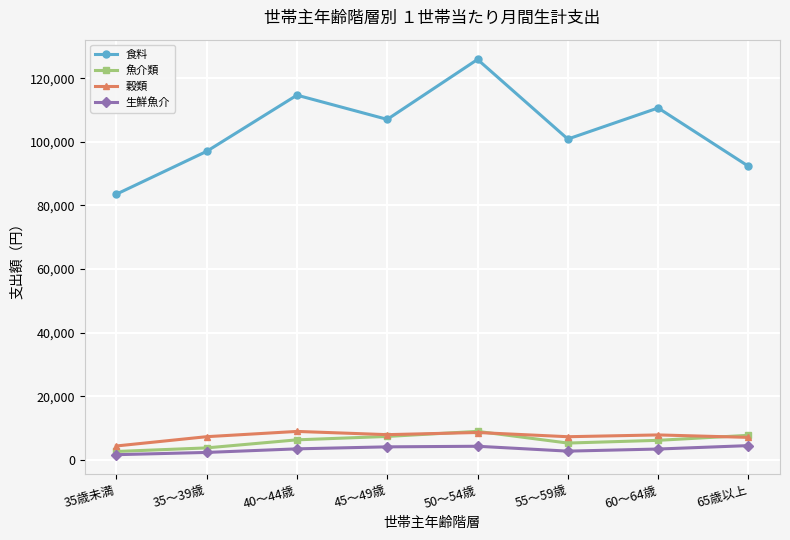

What position from the left is 50～54歳?

5